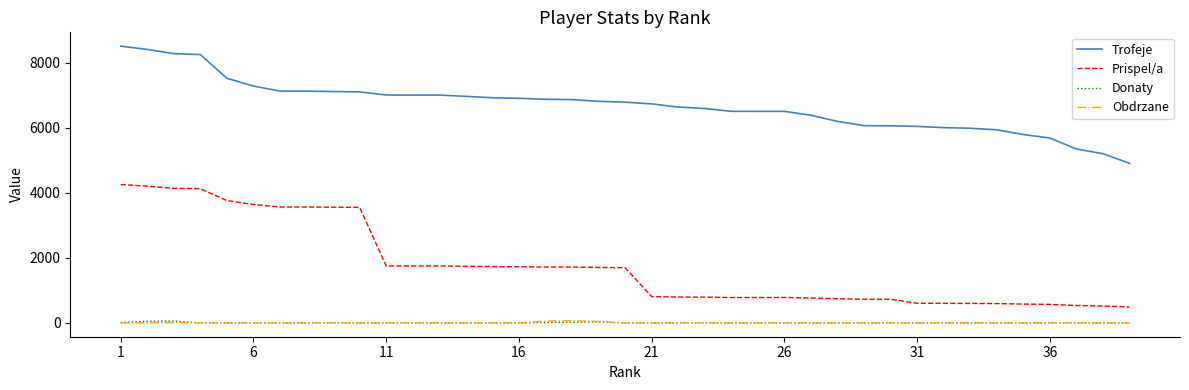

True or false: Donaty and Prispel/a intersect in this chart.

False